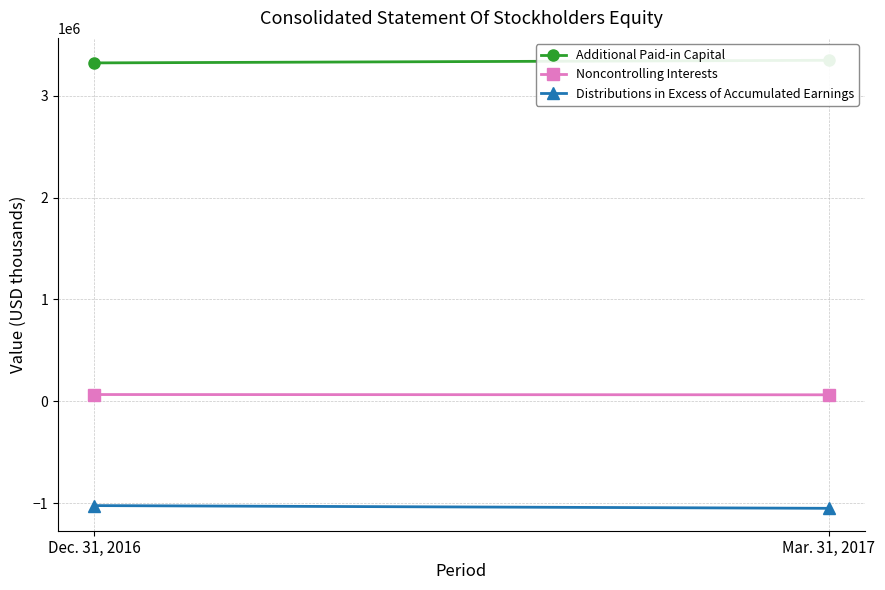

Reading right to left, transcribe all the data shown in this chart.

Additional Paid-in Capital: 3346991	3321441
Noncontrolling Interests: 63956	66616
Distributions in Excess of Accumulated Earnings: -1050141	-1023415